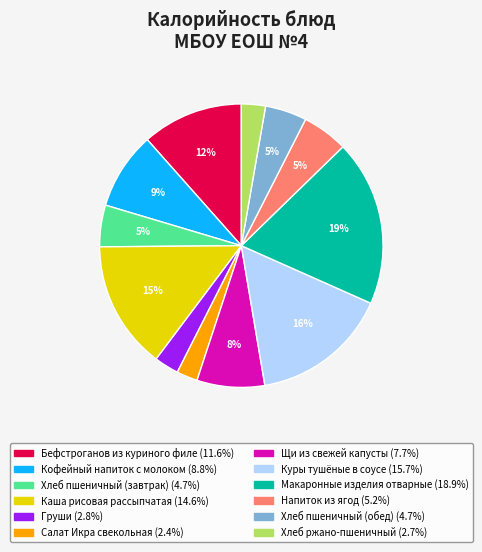

How many slices are in this pie chart?

12